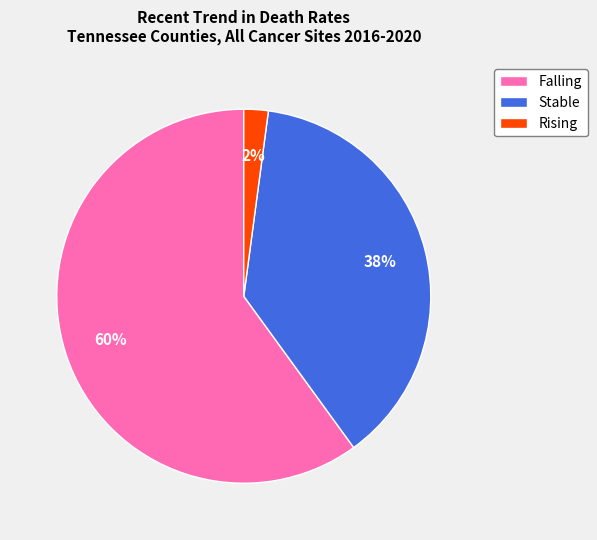

How many segments does this pie chart have?

3